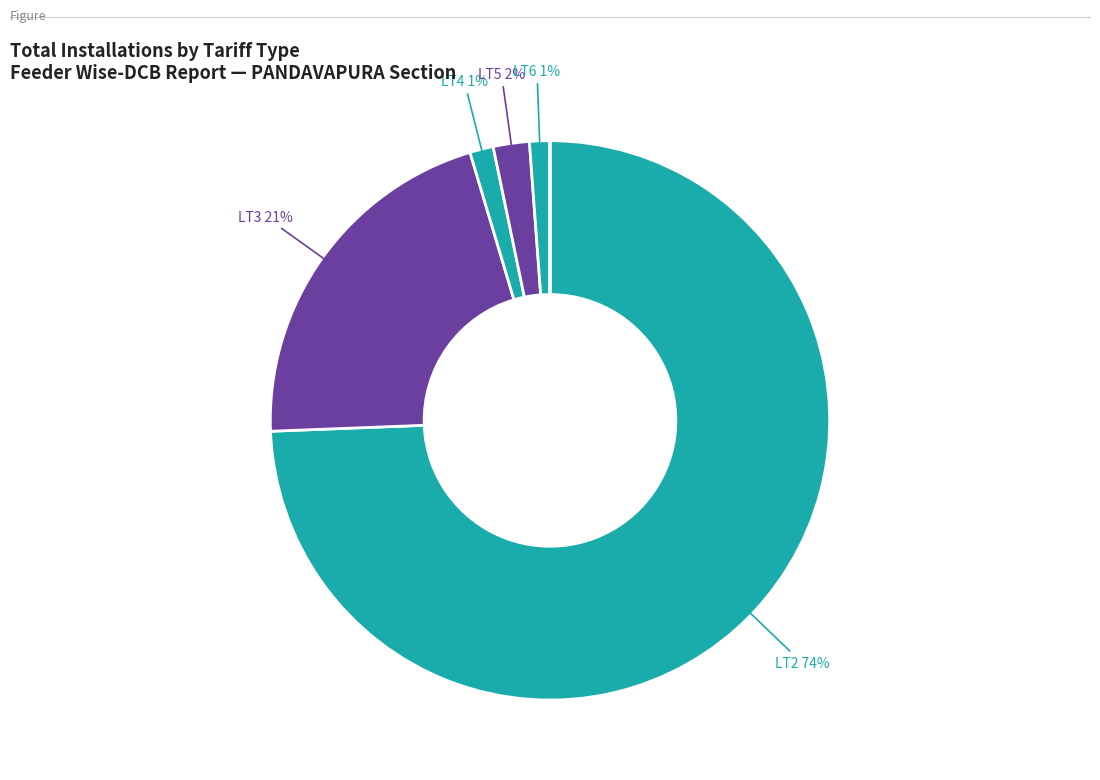

How many segments does this pie chart have?

6